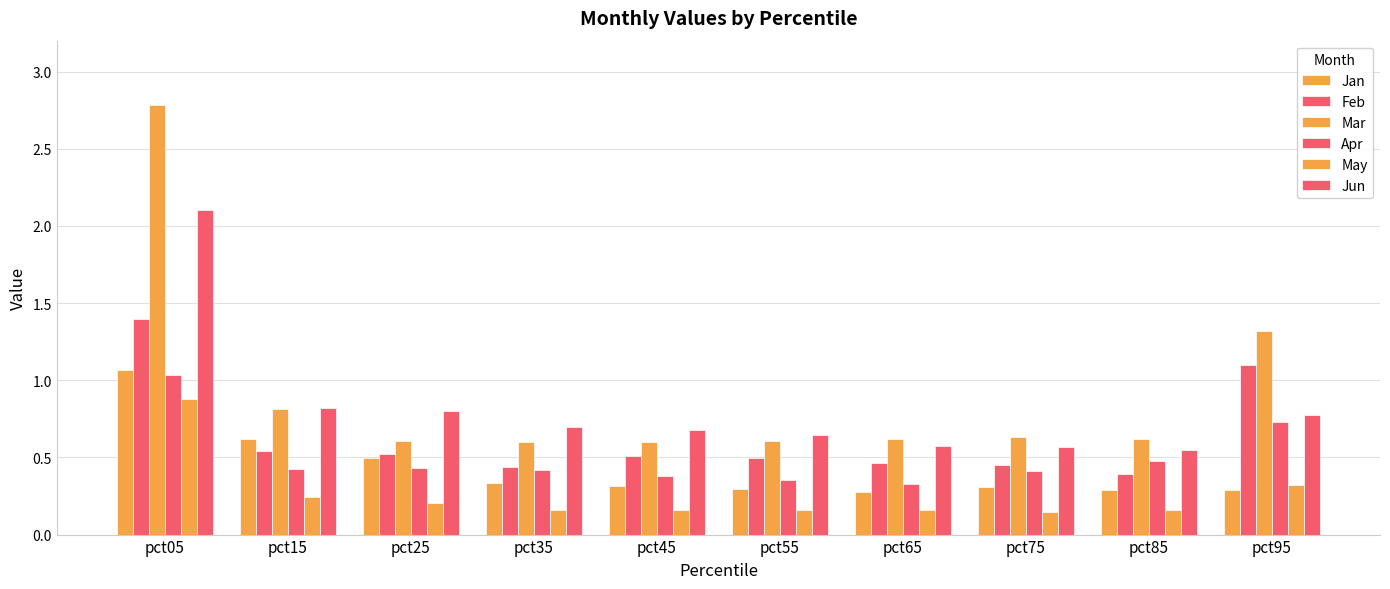

At which category does the chart reach its minimum across all series?

pct75